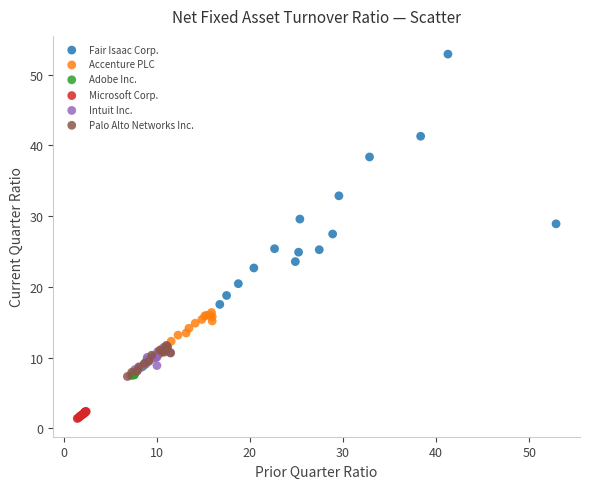

Which series contains the highest Y value?

Fair Isaac Corp.